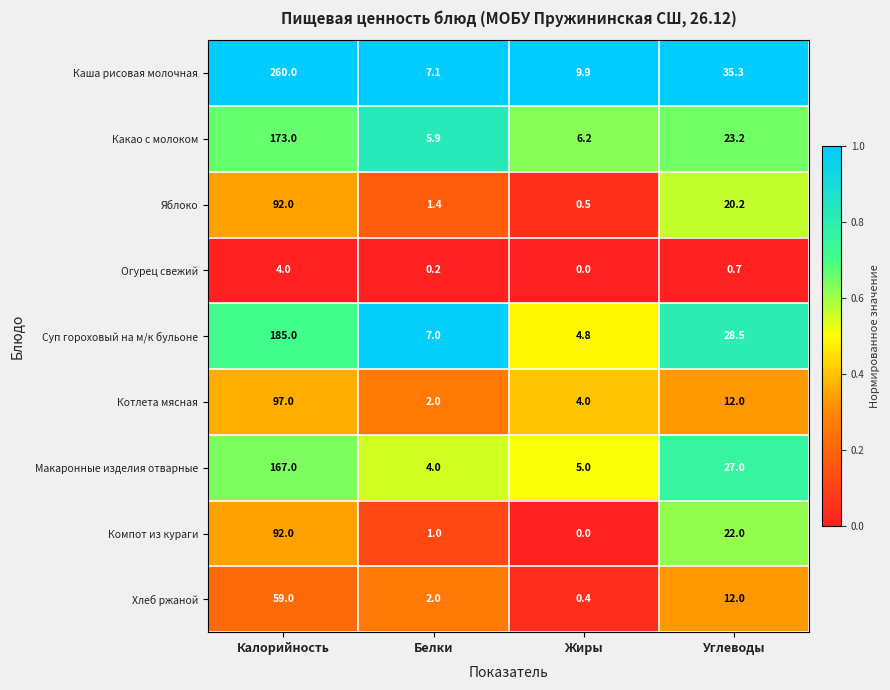

At how many categories does at least one series exceed 0?

4